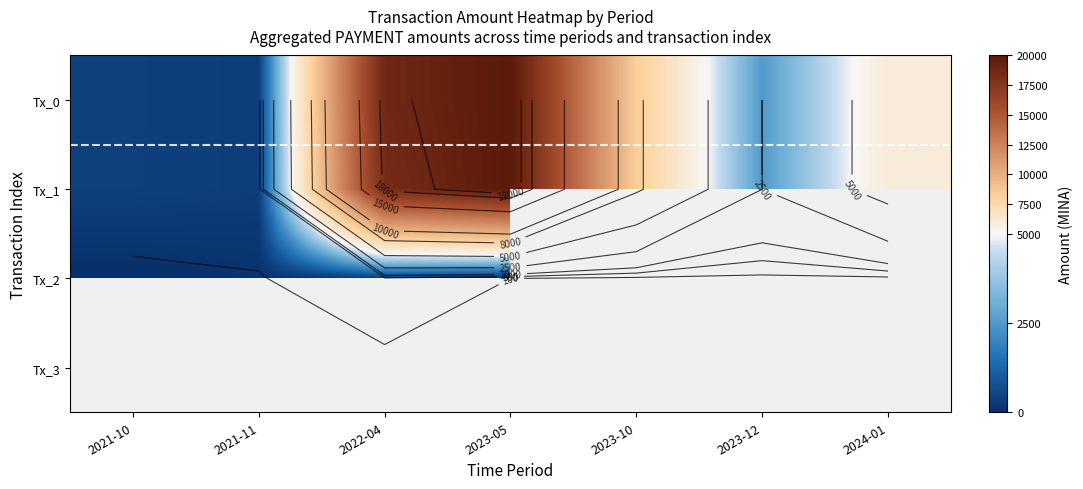

What is the minimum value for Tx_0?

332.1